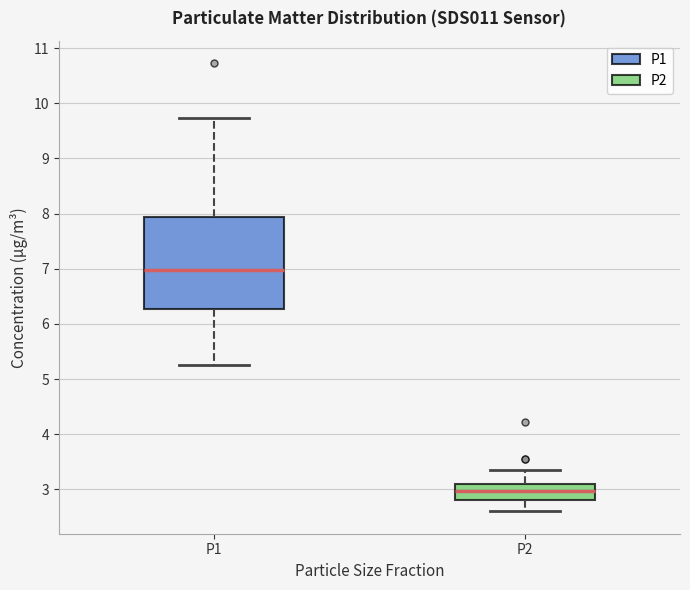

Reading left to right, transcribe this box plot: for each box, give where its median line is, the range the box spans, and where its two whiskers end, as read against the y-axis. The values are not printed on the chart, so give them approximately, as read against the axis.

P1: median 7.0, box 6.3 to 7.9, whiskers 5.3 to 9.7
P2: median 3.0, box 2.8 to 3.1, whiskers 2.6 to 3.4